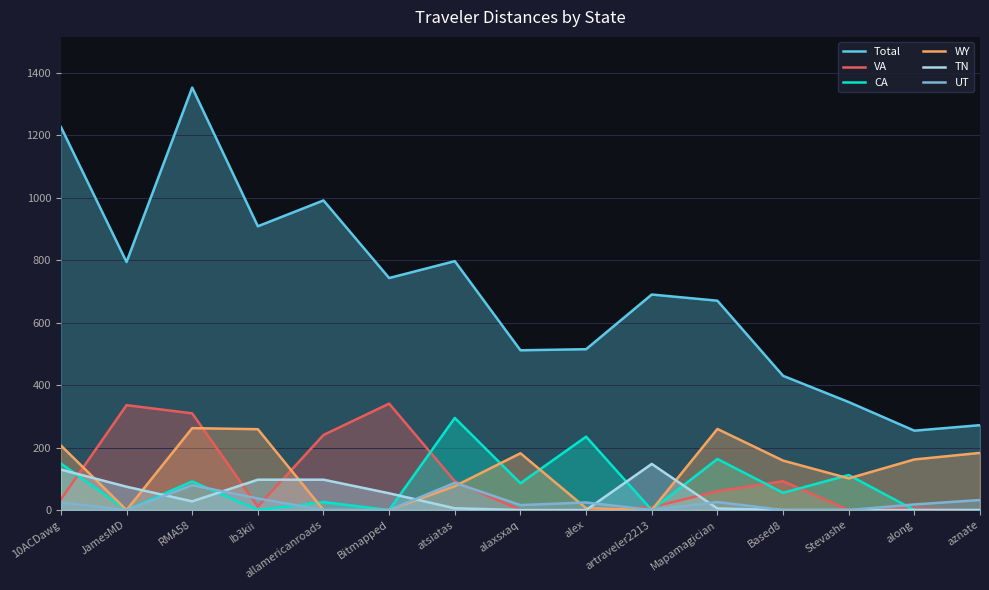

What is the sum of all WY values?

1857.3